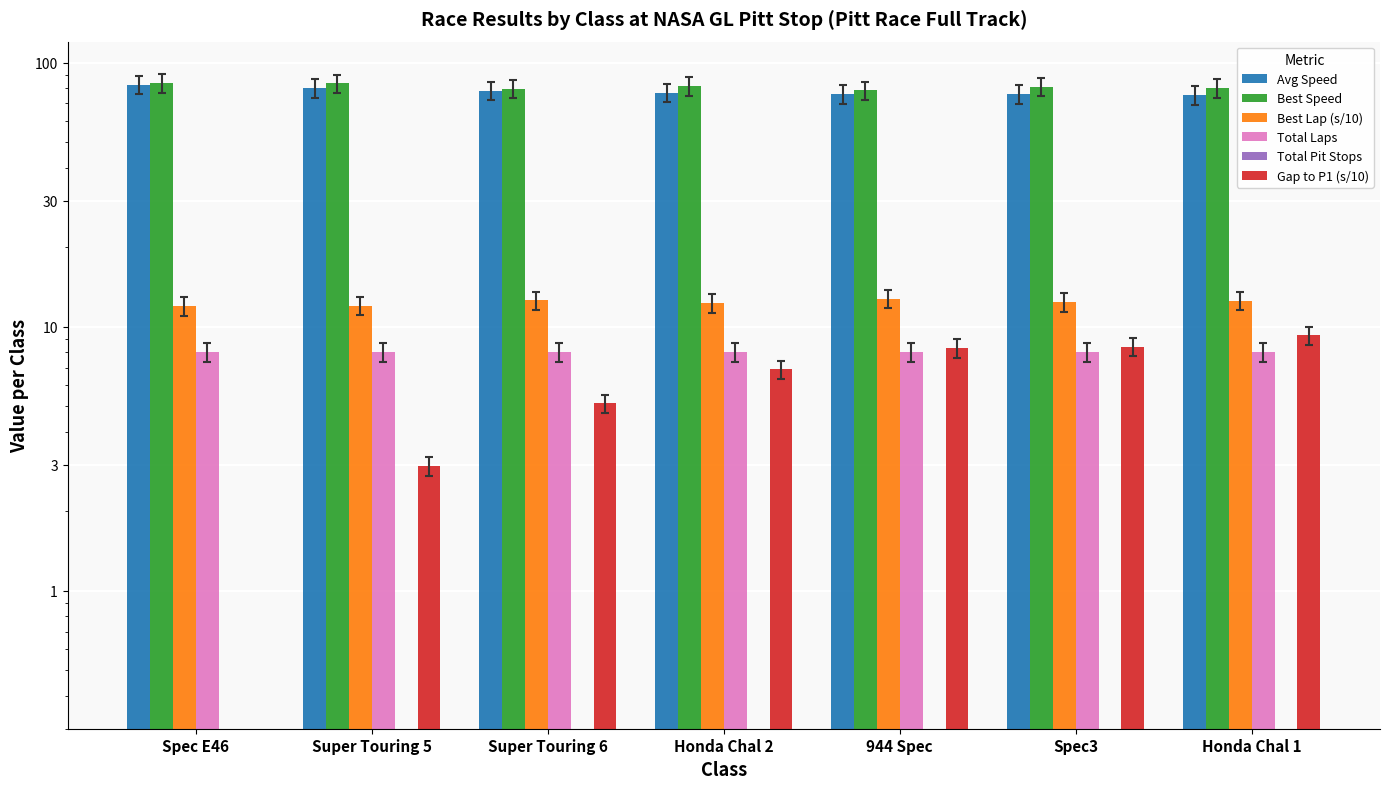

What position from the left is Spec3?

6